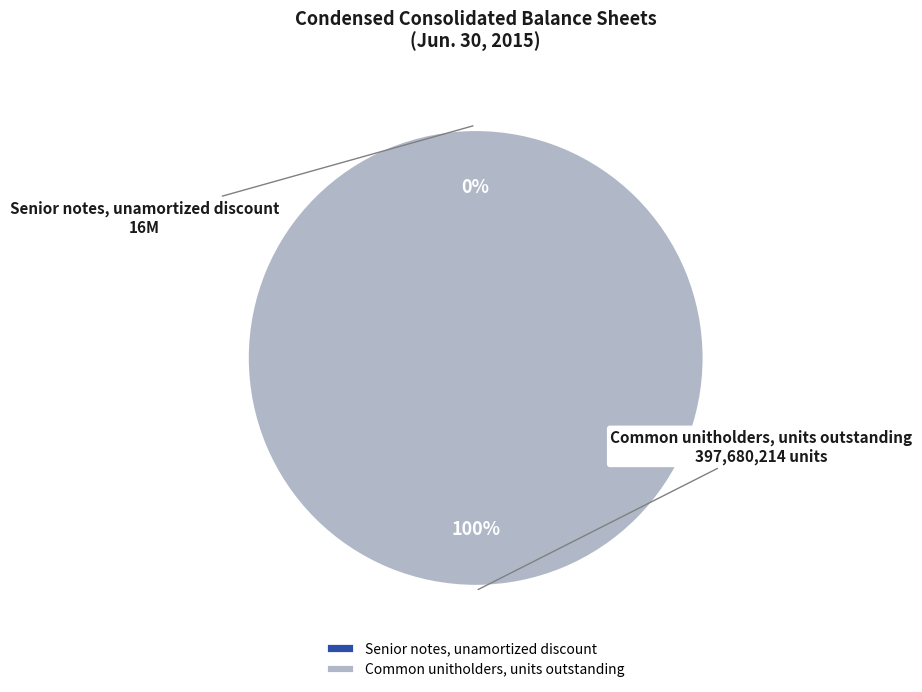

Is there any slice that represents more than half of the pie?

Yes